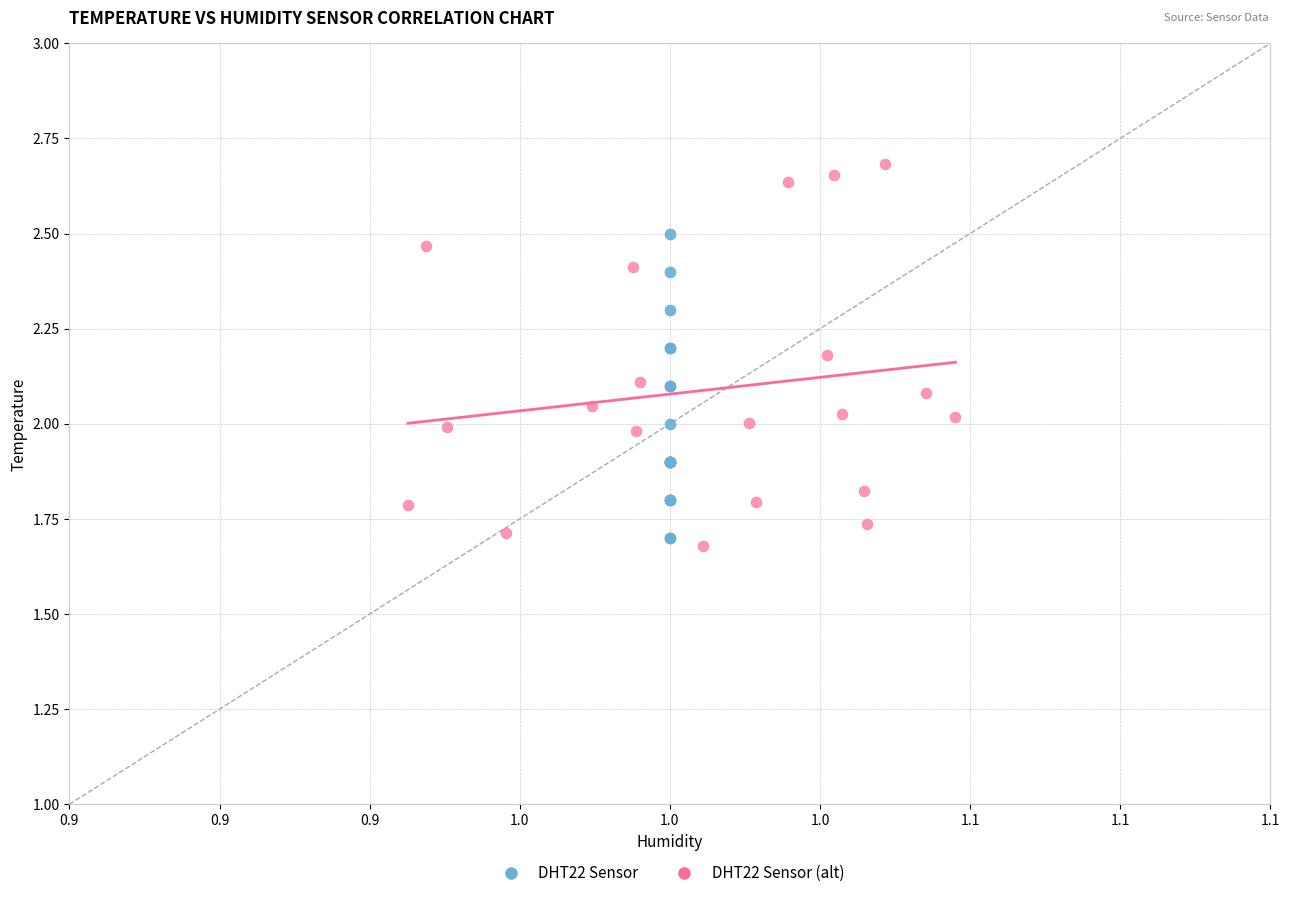

Which series has the widest spread of Y values?

DHT22 Sensor (alt)